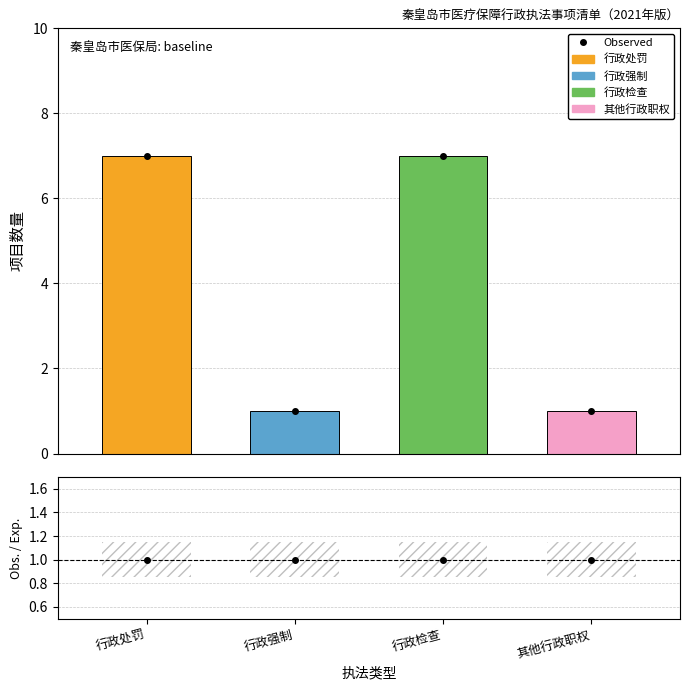

Is it true that Observed equals 1.0 at 其他行政职权?

True